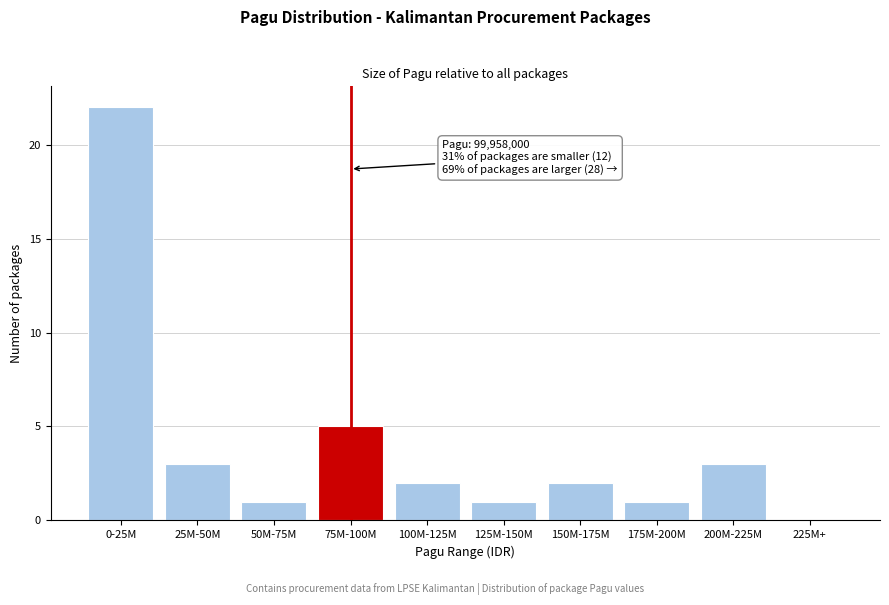

Reading left to right, transcribe all the data shown in this chart.

0-25M=22	25M-50M=3	50M-75M=1	75M-100M=5	100M-125M=2	125M-150M=1	150M-175M=2	175M-200M=1	200M-225M=3	225M+=0